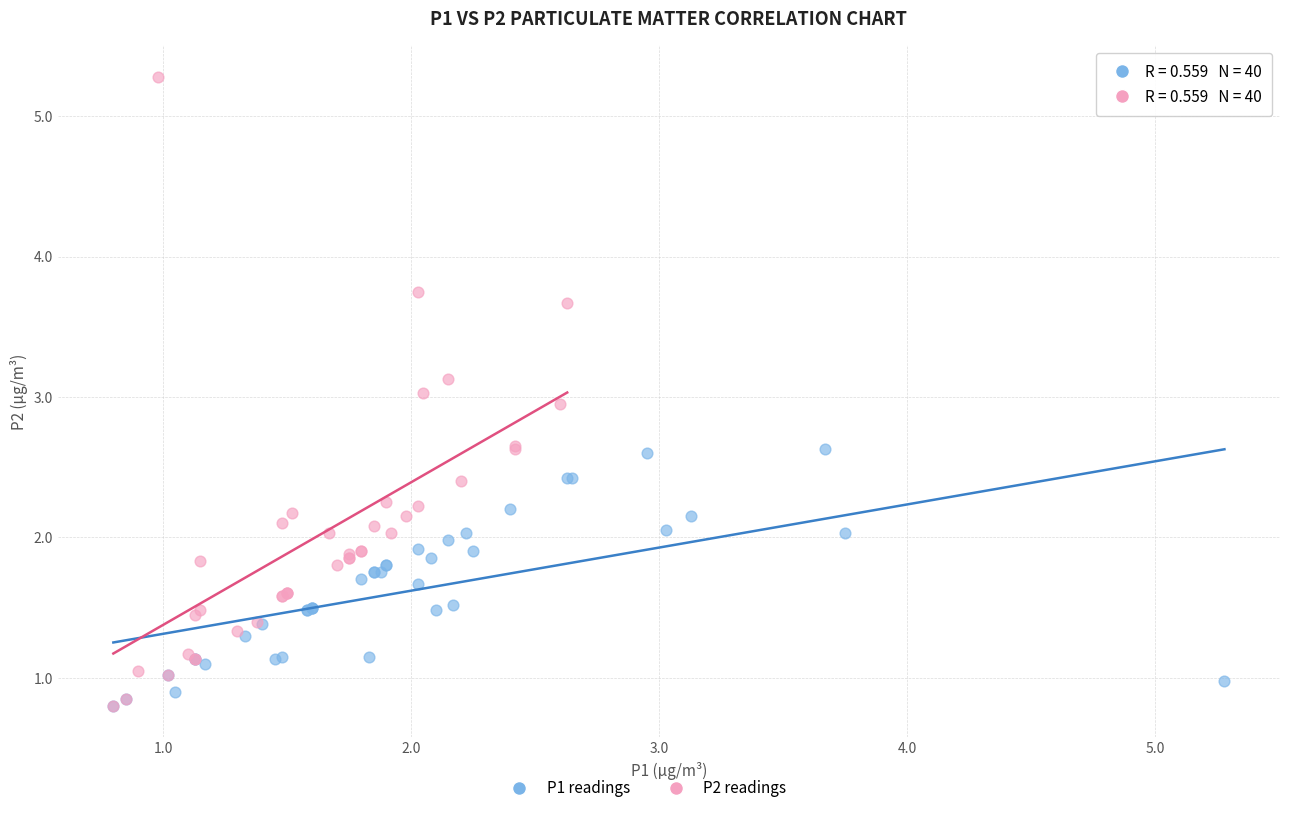

Which series contains the highest Y value?

P2 readings